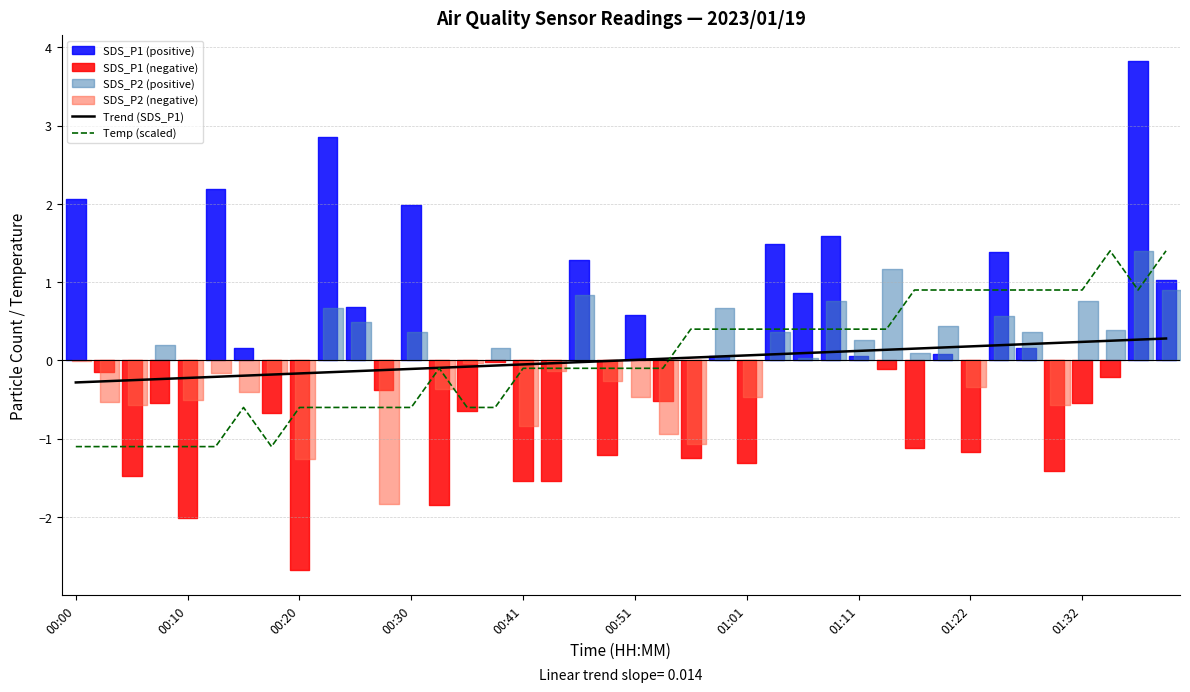

True or false: Trend (SDS_P1) has a value of 0.1 at 29.

True